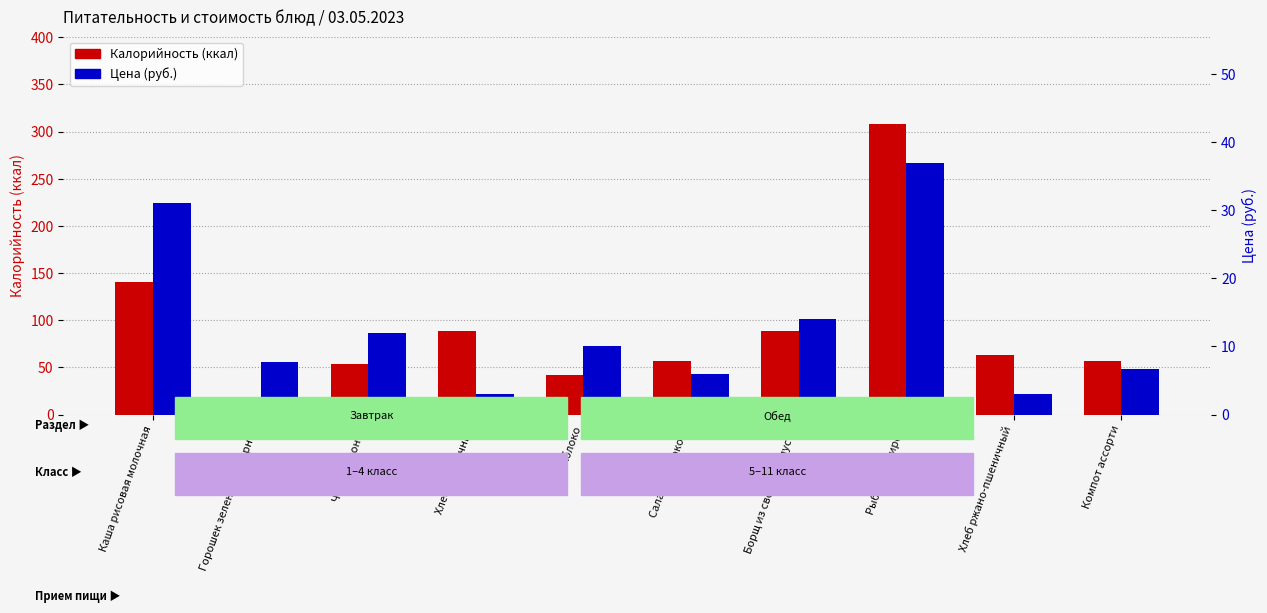

Reading left to right, what are all the values shown in this chart?

Калорийность: 140.4	12.0	53.3	88.4	42.0	56.6	88.8	308.3	63.3	57.2
Цена: 31.0	7.7	12.0	3.0	10.0	6.0	14.0	37.0	3.0	6.6